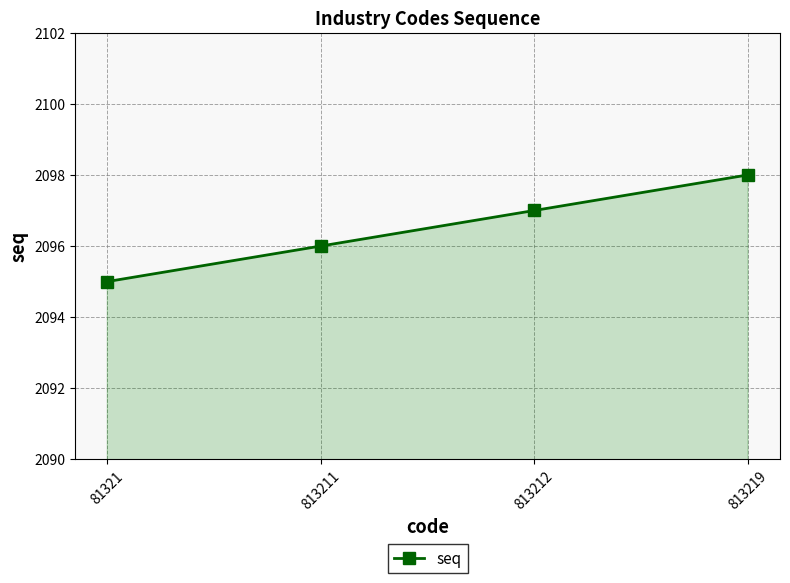

How many values are below 2097?

2